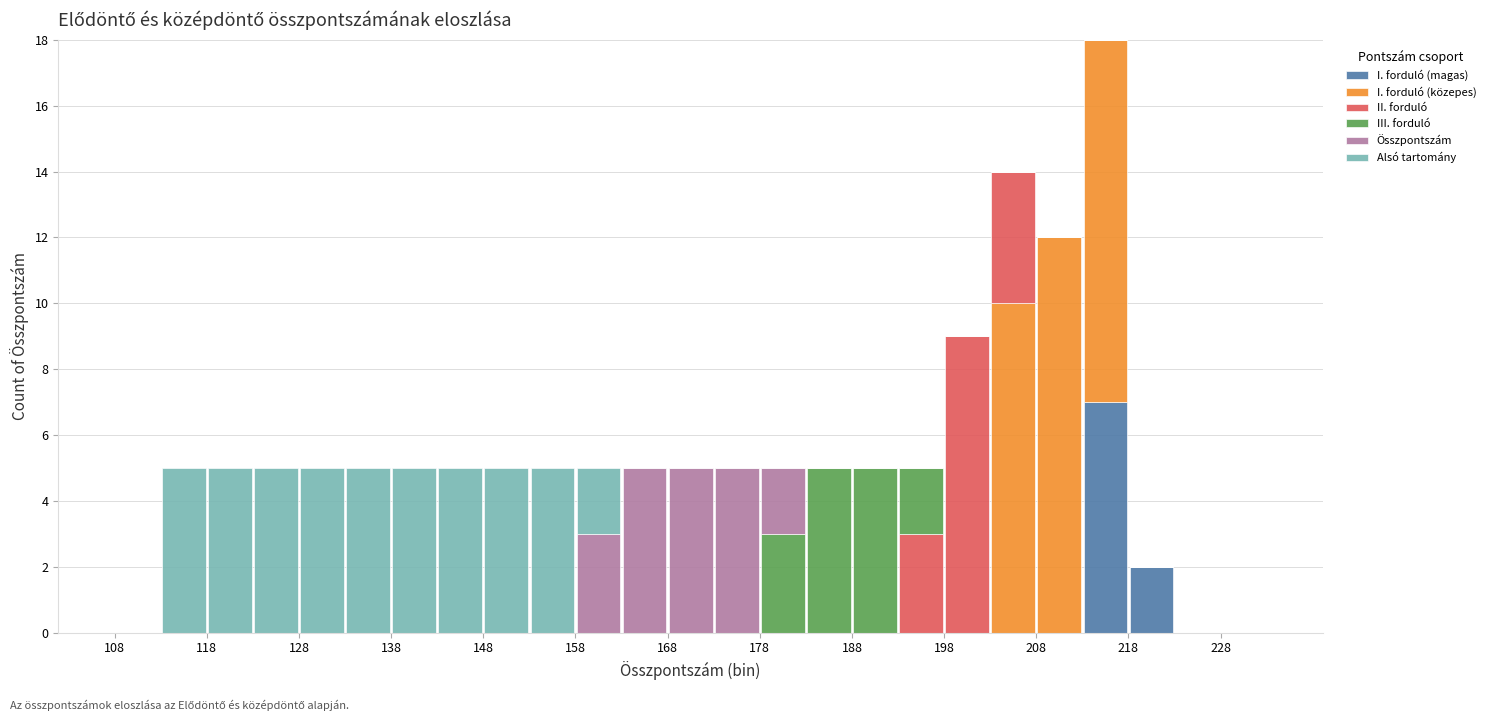

Which range on the x-axis has the tallest stacked bar (by total height)?

213 to 218